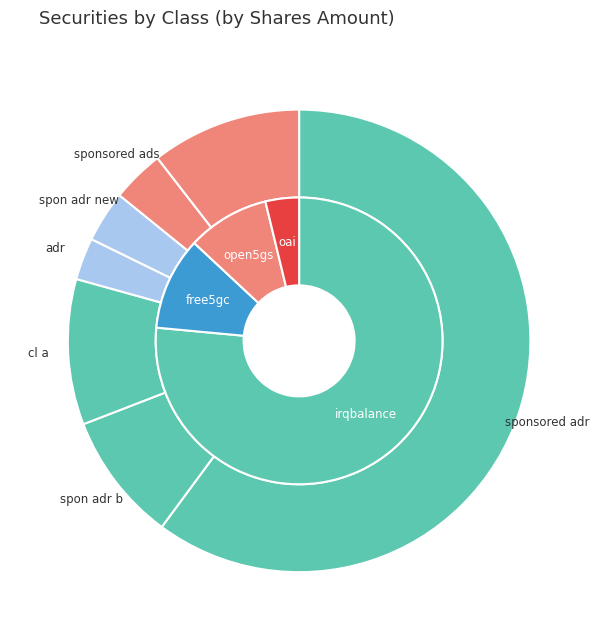

Between spon adr new and sponsored ads, which is larger?

sponsored ads